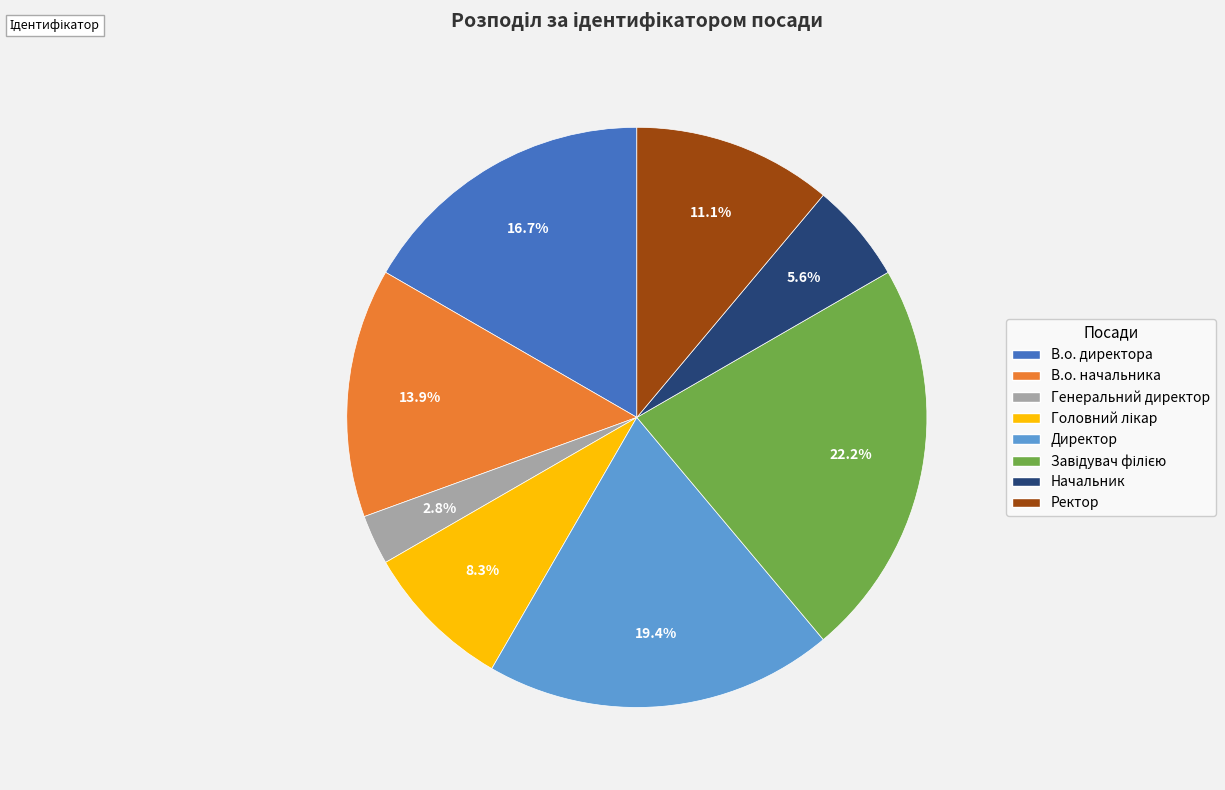

Between Ректор and Начальник, which is larger?

Ректор